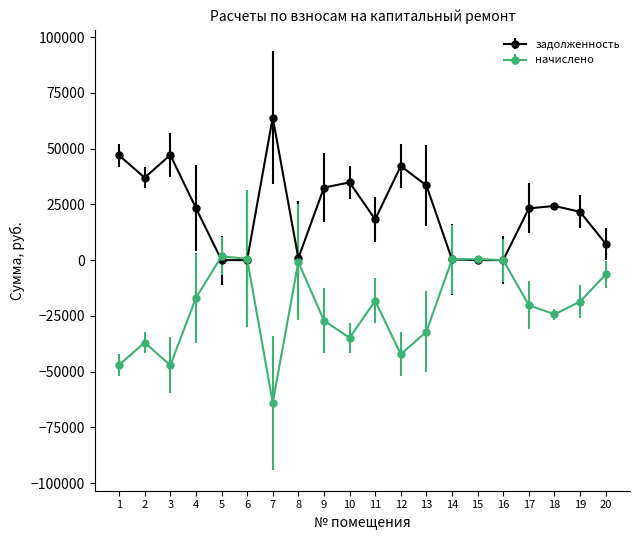

What is the spread (max minus min) of values at 17?

43377.8